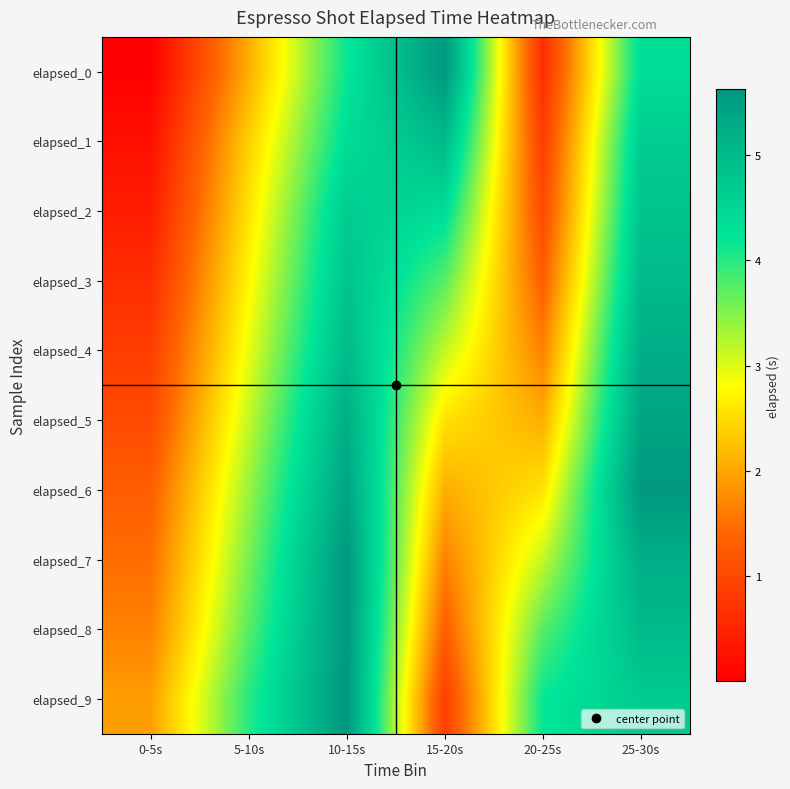

Which series changed the most between 5-10s and 10-15s?

elapsed_0